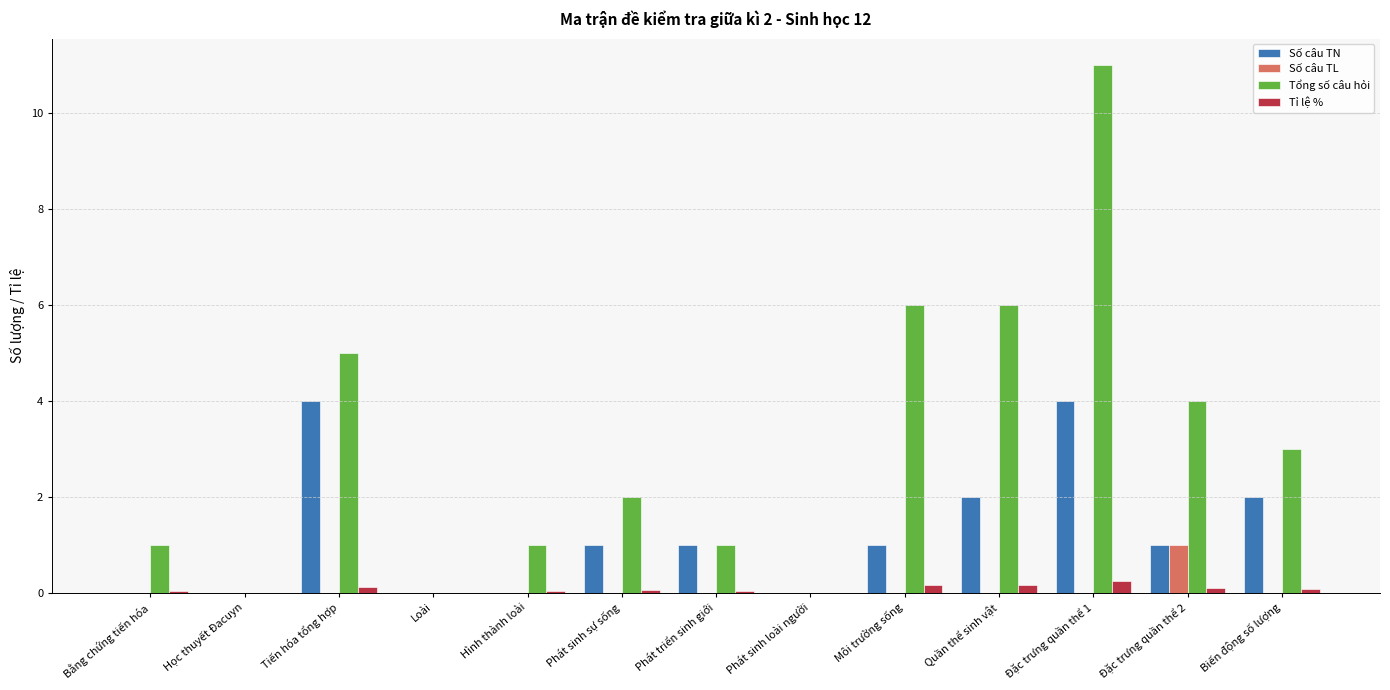

At which category is the sum across all series the highest?

Đặc trưng quần thể 1